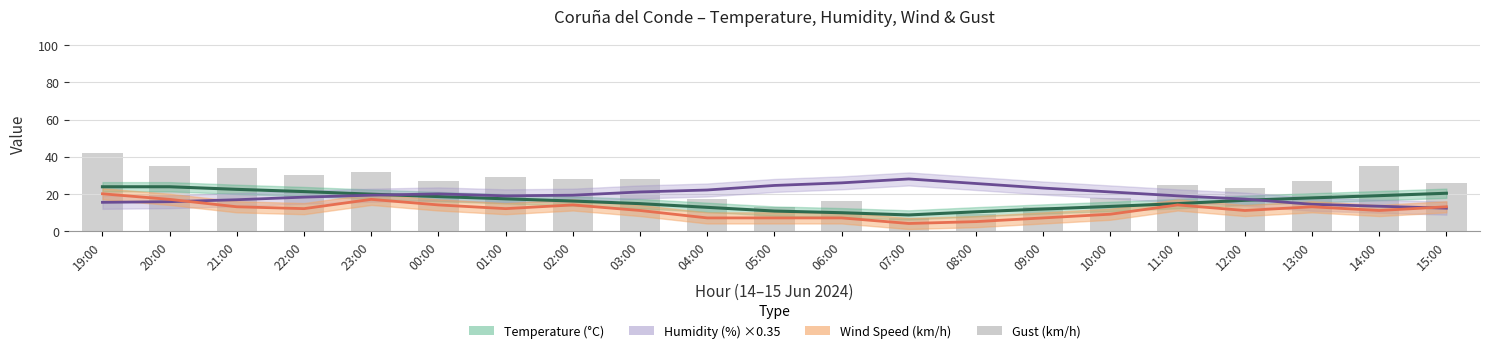

What is the label of the 11th bar from the left?

05:00